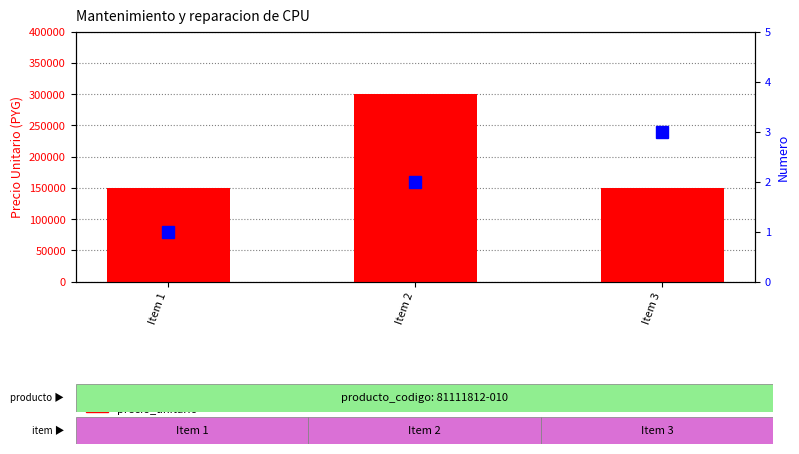

What is the value of the numero bar at the 2nd from the left?

2